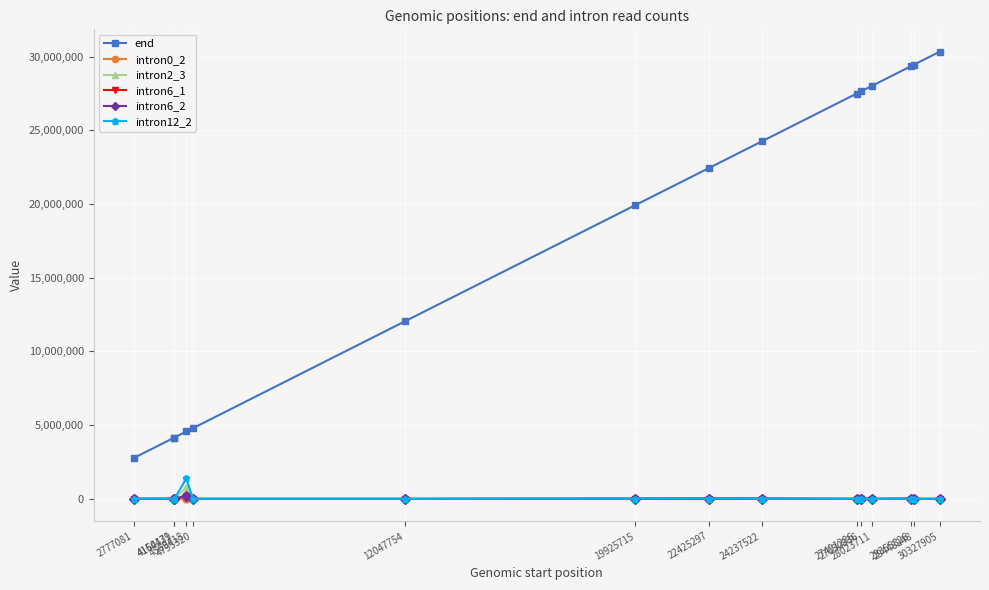

True or false: end and intron6_2 cross at least once.

False